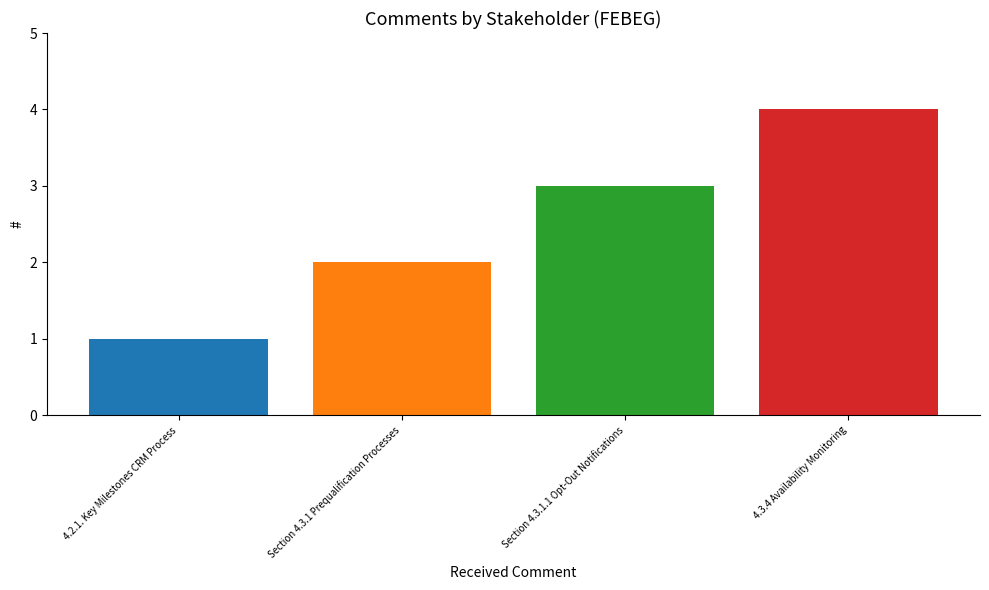

Which label corresponds to the largest value in the chart?

4.3.4 Availability Monitoring